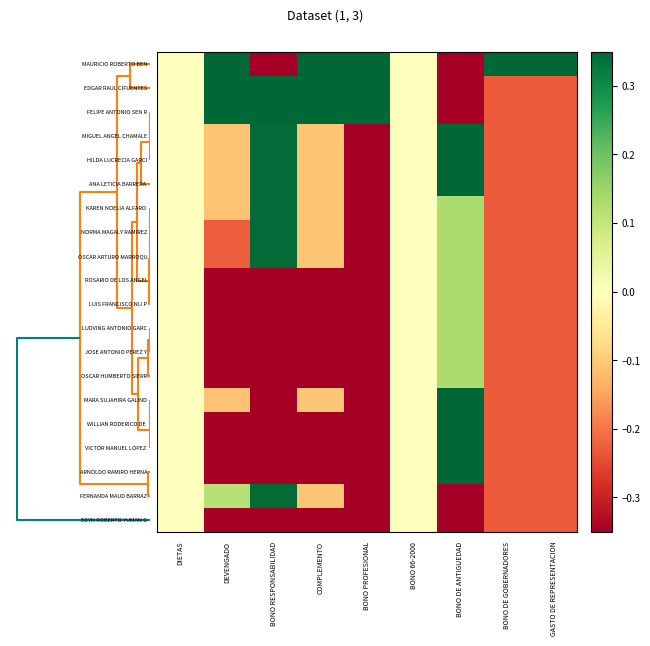

Which category has the lowest value across all series?

BONO DE ANTIGUEDAD